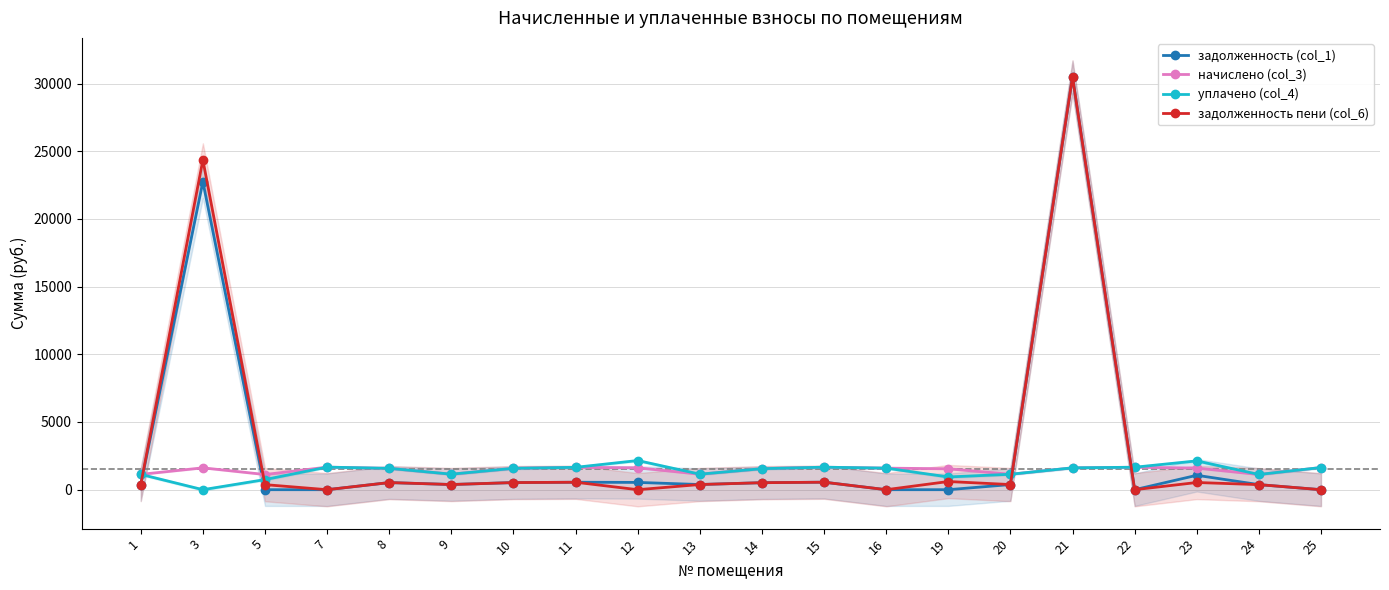

What is the difference between the second highest and minimum values in the начислено (col_3) series?

542.0